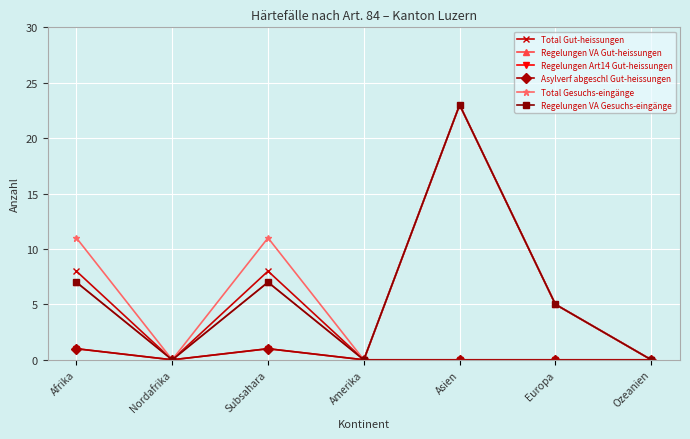

Is this an area chart (filled region under the line)?

No